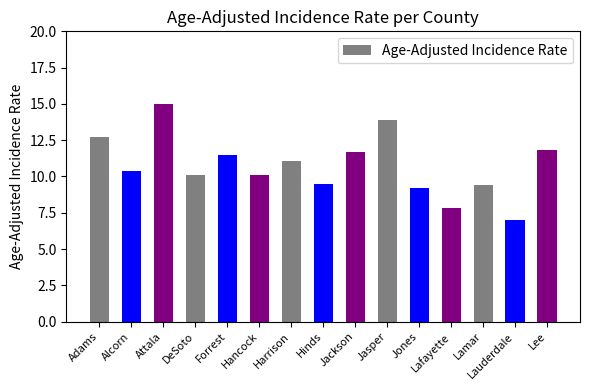

How many bars are there in total?

15